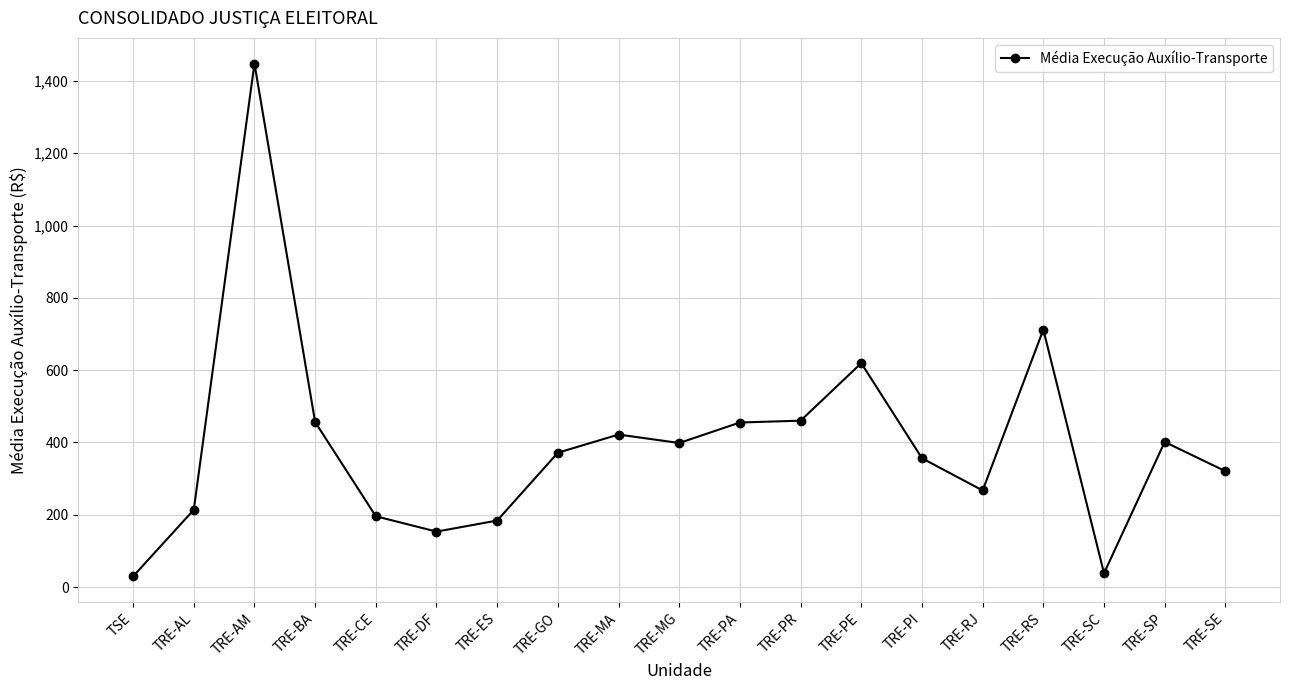

Between TRE-MG and TRE-SE, which is larger?

TRE-MG